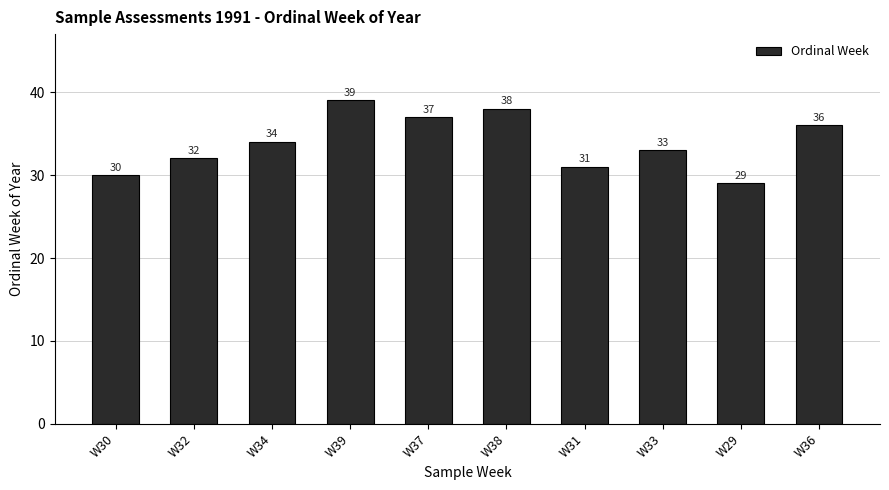

What is the label of the 6th bar from the left?

W38